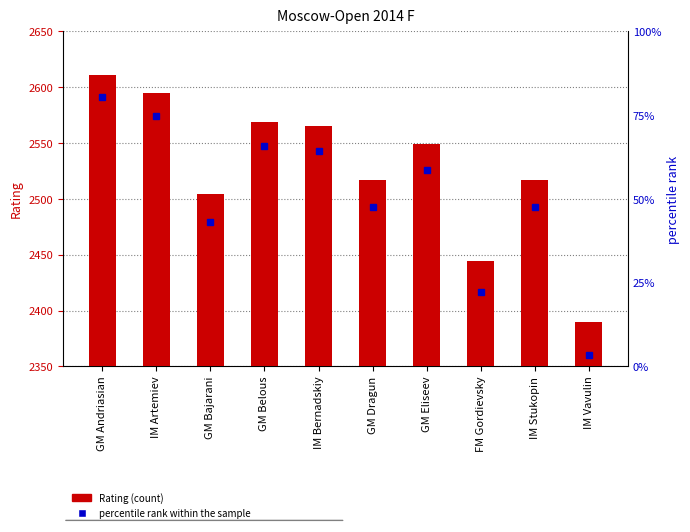

Is it true that the value at IM Stukopin is 81?

False